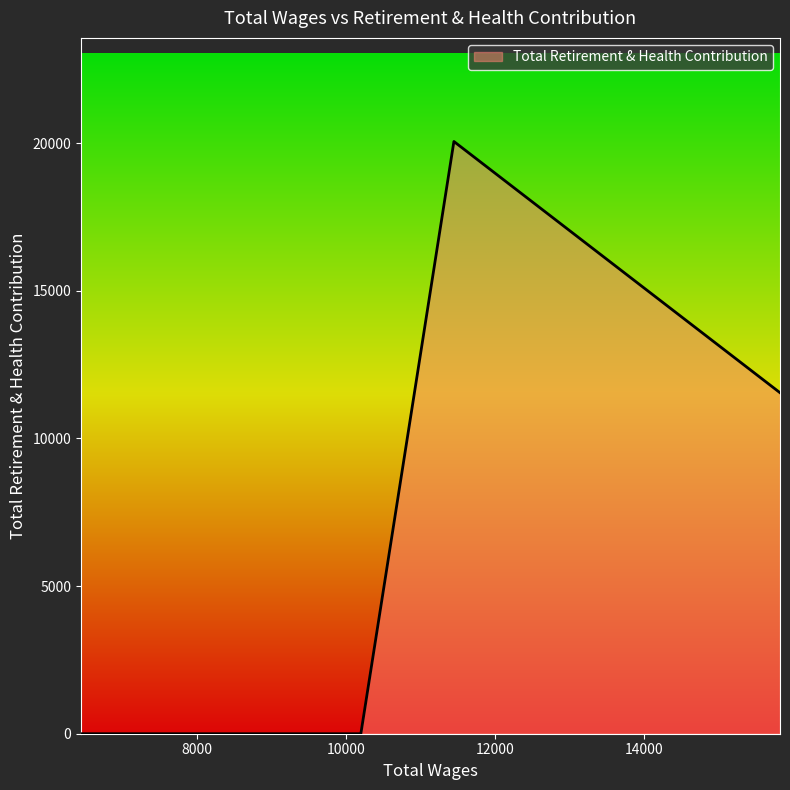

What is the greatest value displayed?

20059